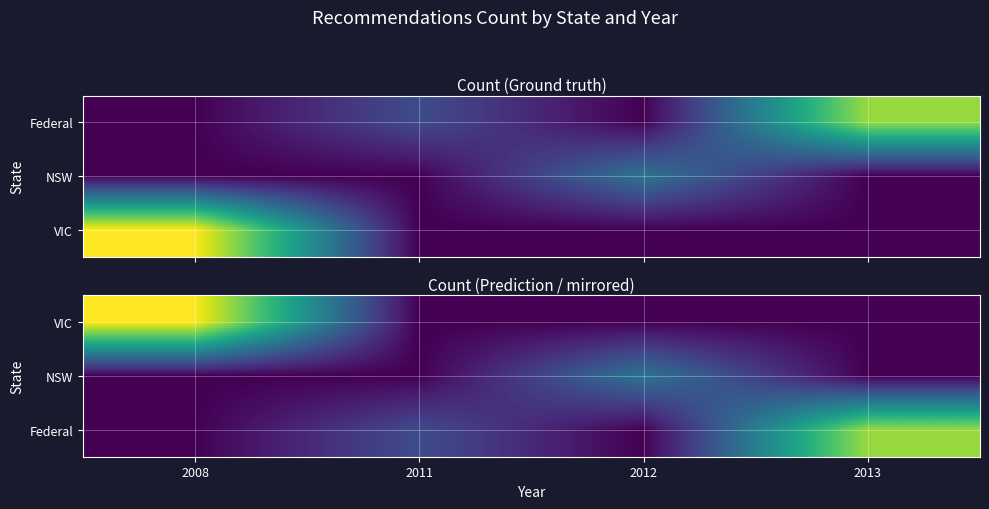

Is the value of Federal at 2013 greater than the value of NSW at 2011?

Yes